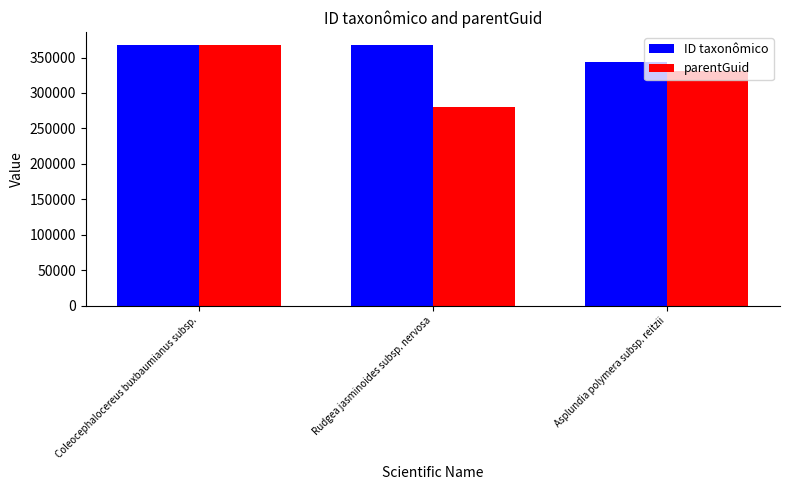

Between Coleocephalocereus buxbaumianus subsp. and Asplundia polymera subsp. reitzii, which series saw the biggest shift?

parentGuid